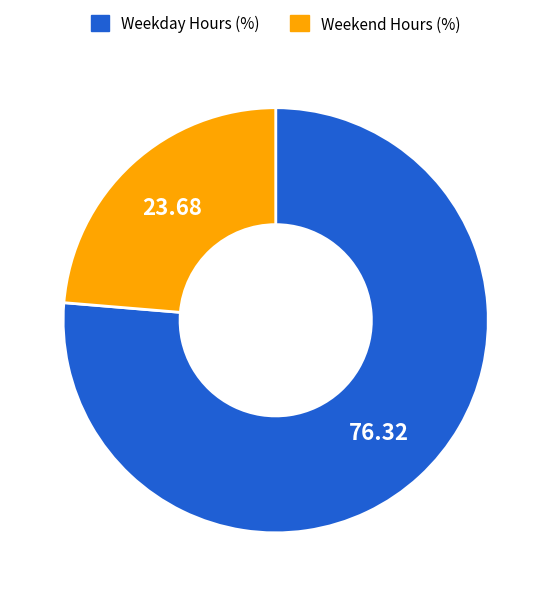

Is the sum of Weekday Hours (%) and Weekend Hours (%) greater than half?

Yes